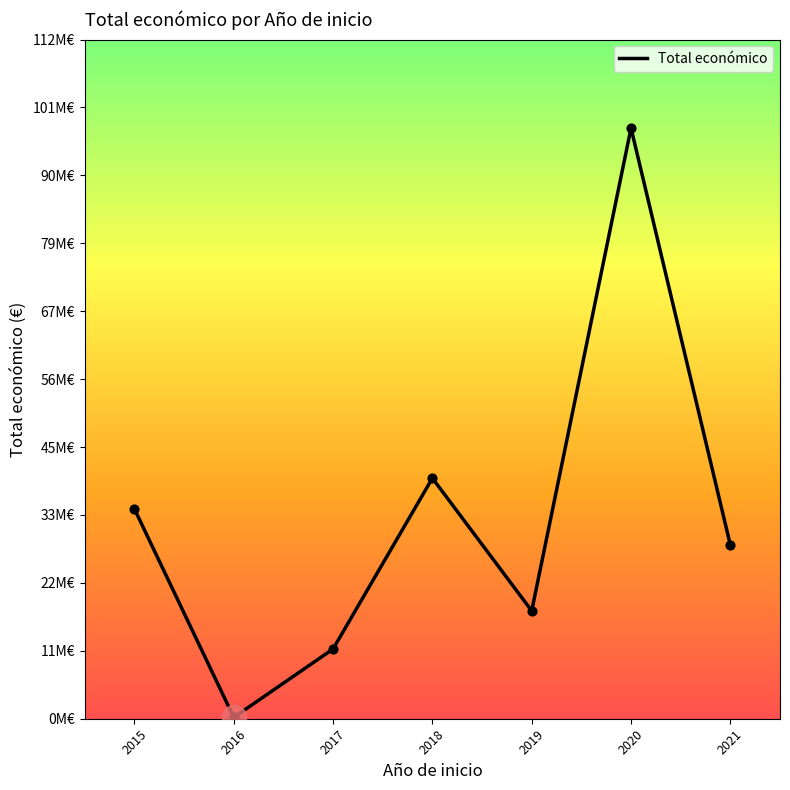

Is this an area chart (filled region under the line)?

No